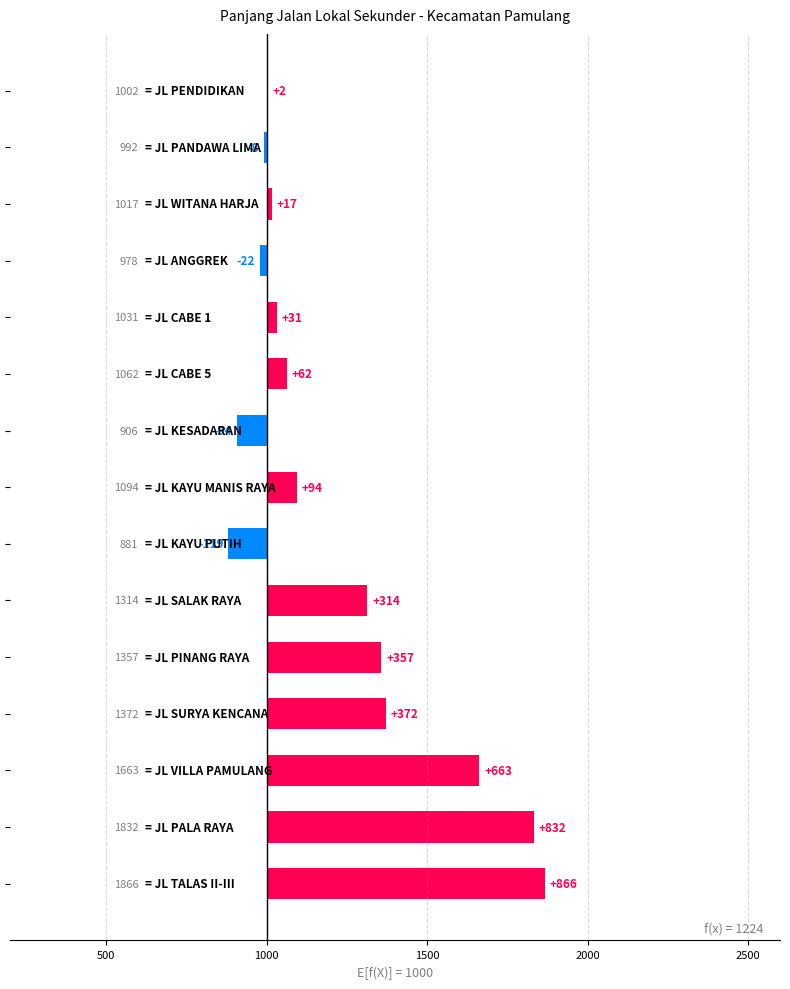

The value at 2000 is 55.1. True or false?

False